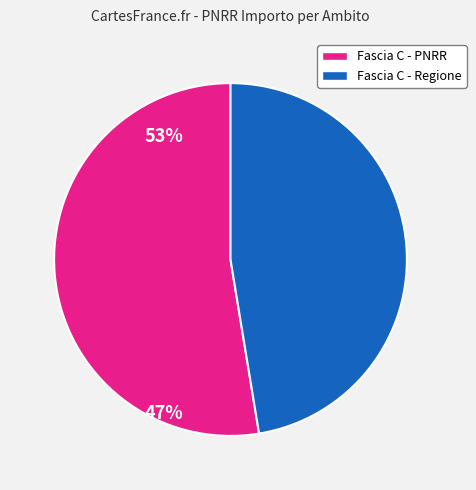

Does any single category account for the majority?

Yes